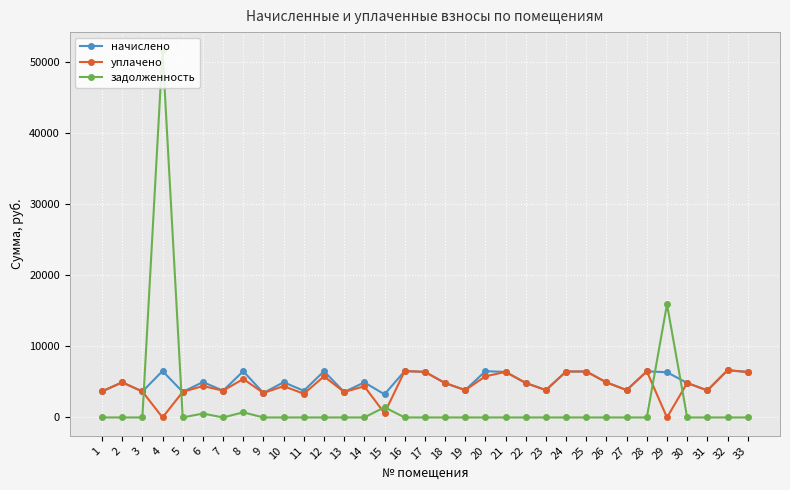

Where is задолженность nearest to the value 25809?

29